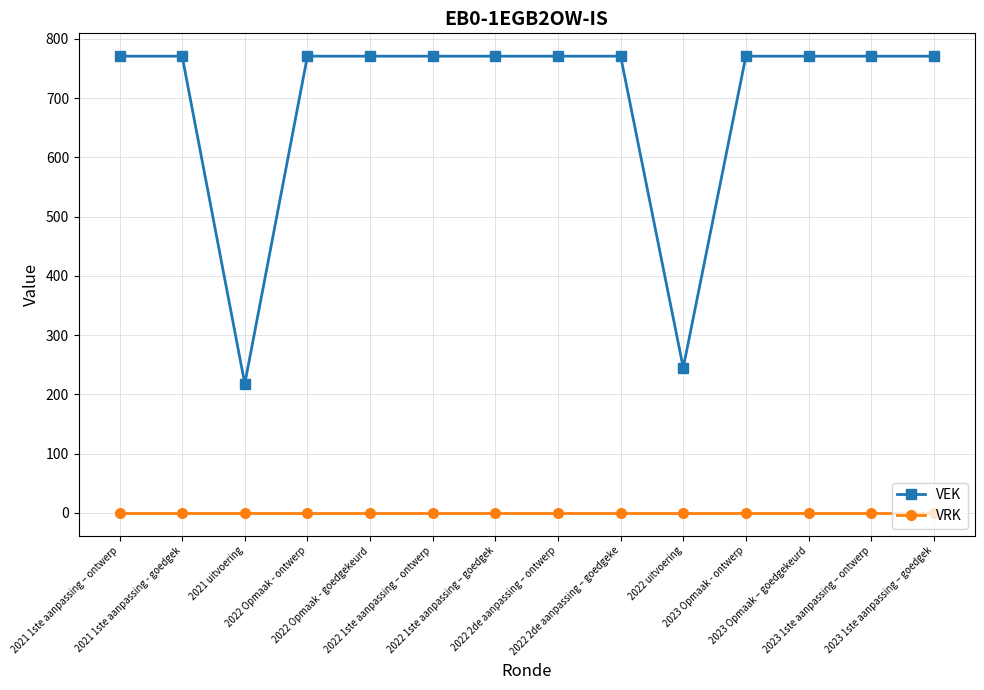

At 2022 Opmaak - goedgekeurd, list the series in order from largest to smallest.

VEK, VRK